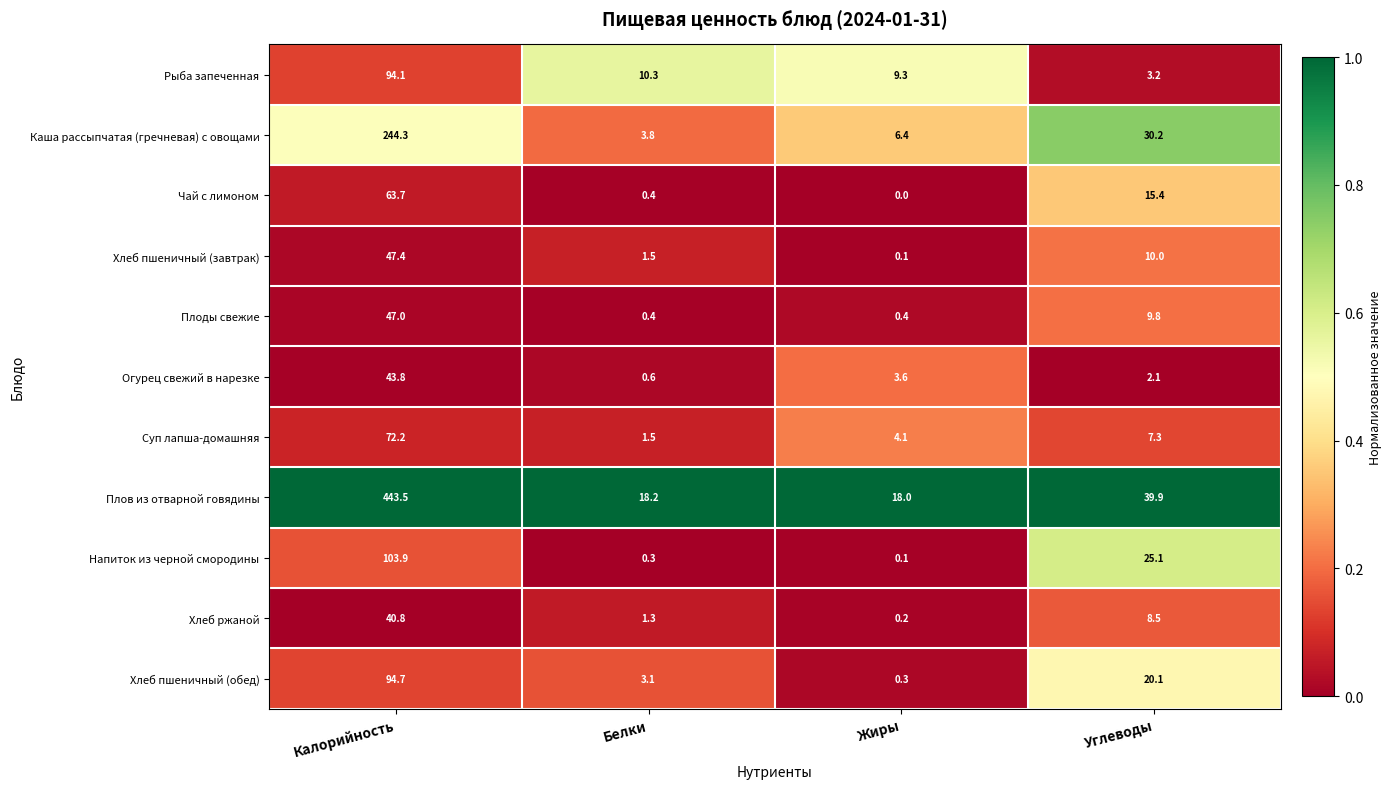

Which series changed the most between Калорийность and Жиры?

Плов из отварной говядины